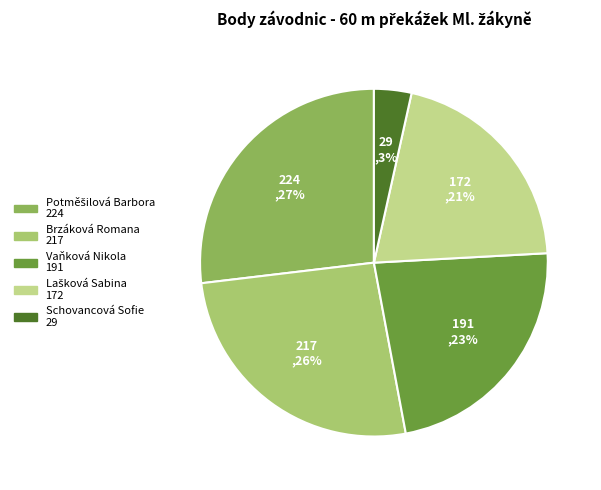

Which slice is the smallest?

Schovancová Sofie